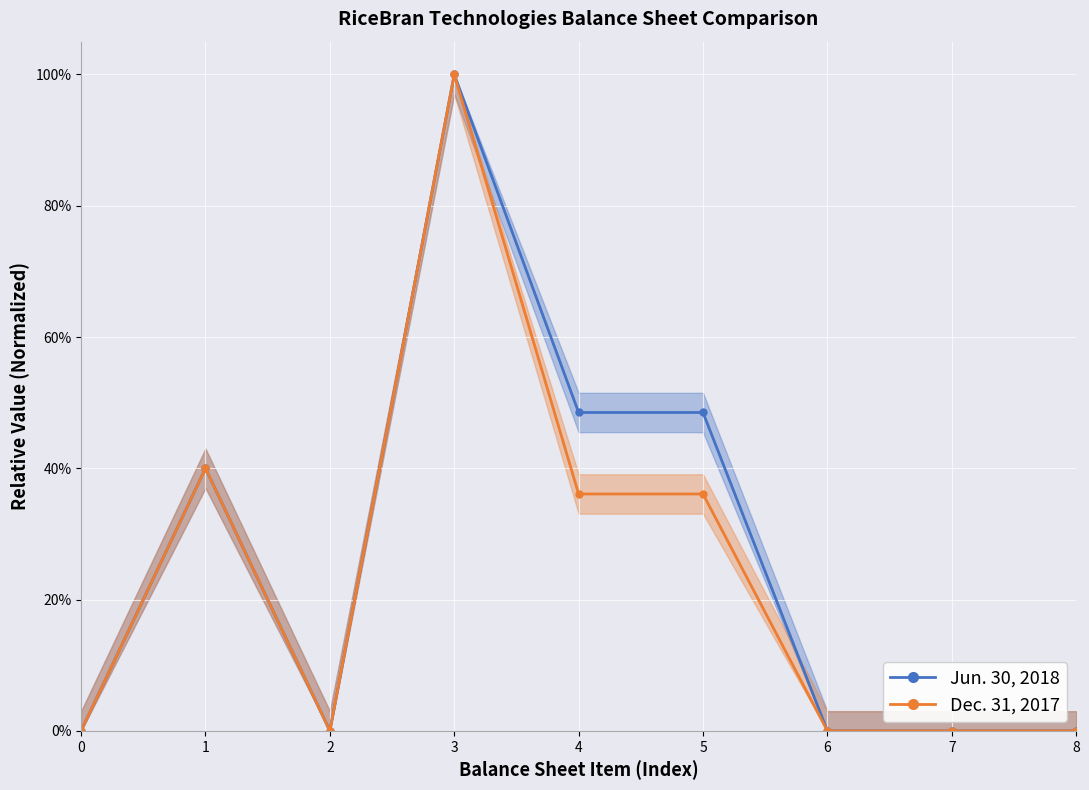

Is it true that Dec. 31, 2017 equals 0.2 at 5?

False